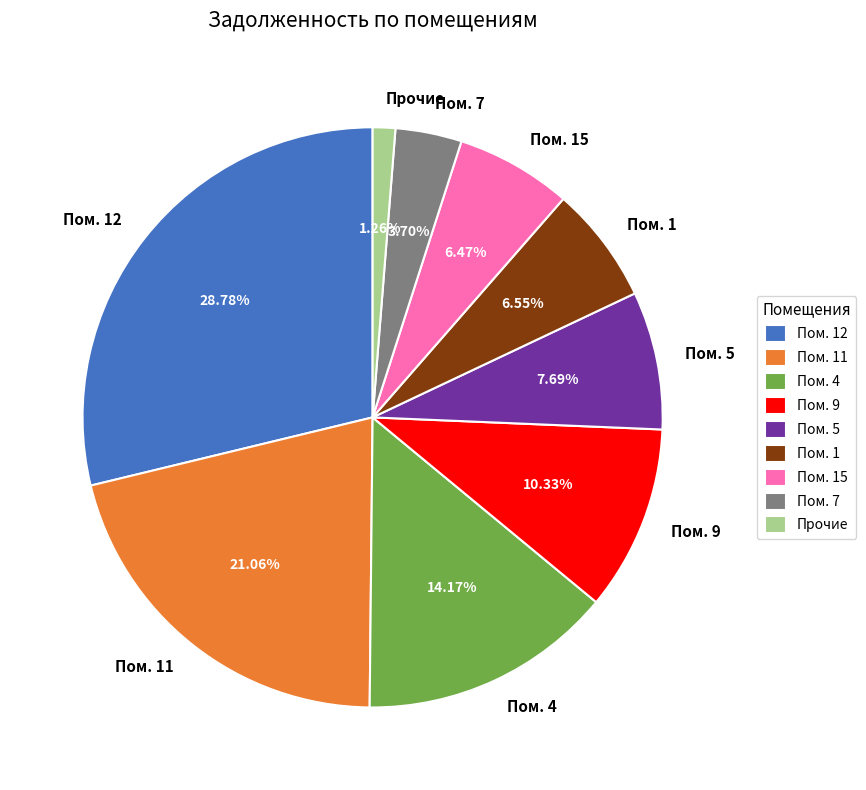

Do Пом. 7 and Пом. 4 together represent more than half of the pie?

No